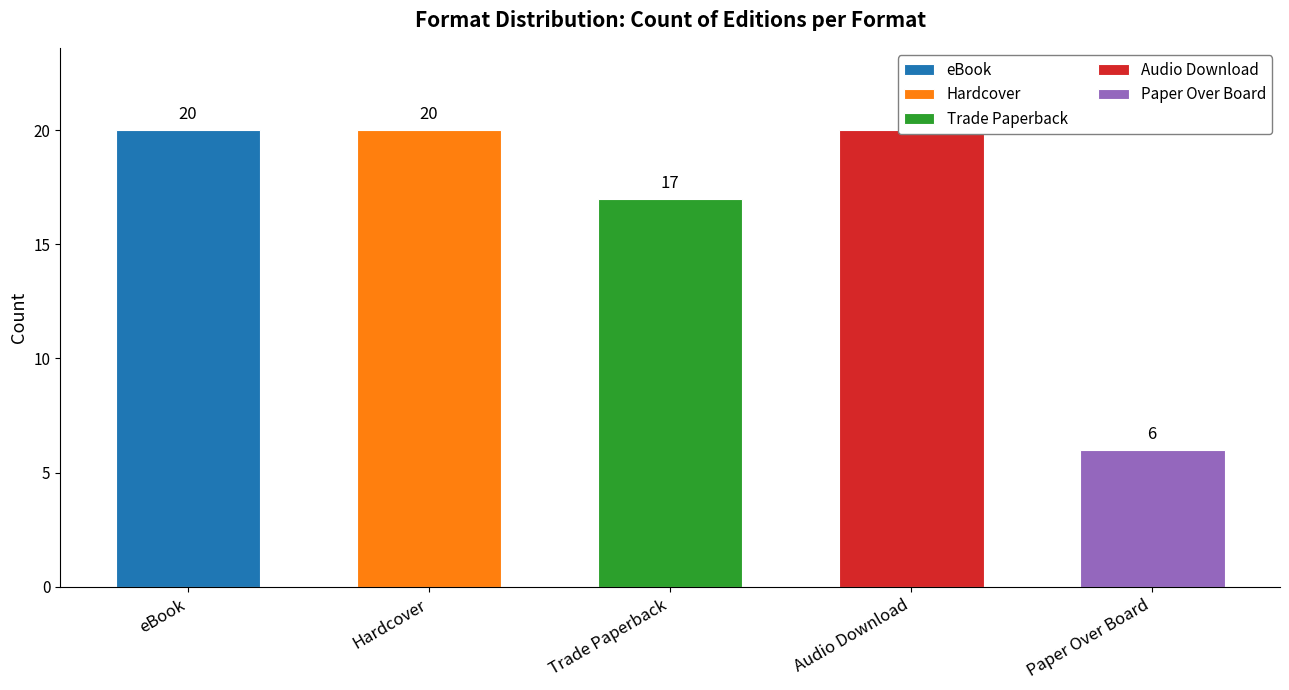

Between eBook and Paper Over Board, which is larger?

eBook